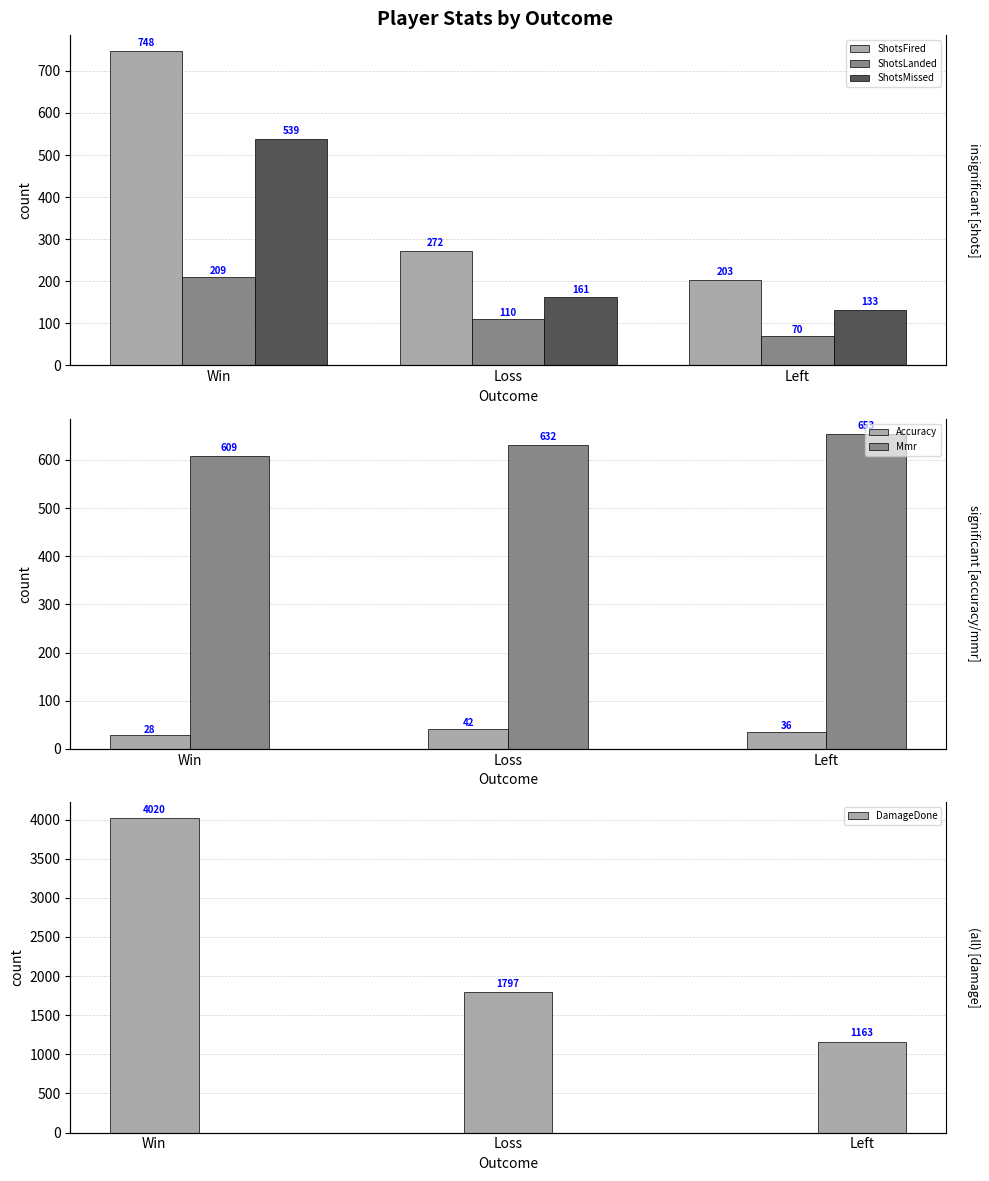

How many bars are there in total?

18